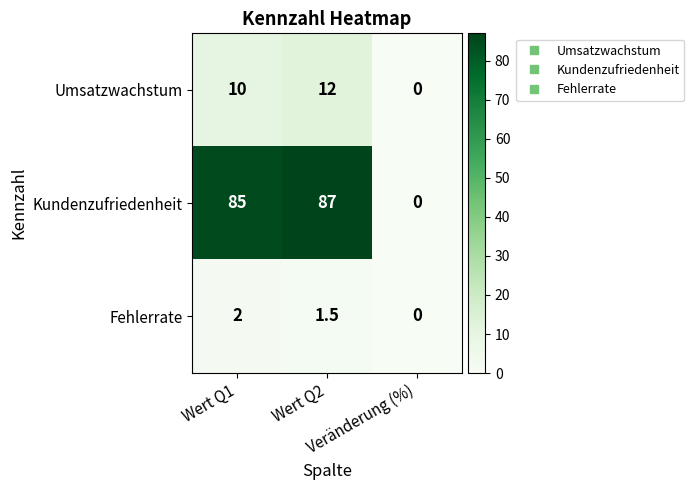

What is the greatest value displayed?

87.0